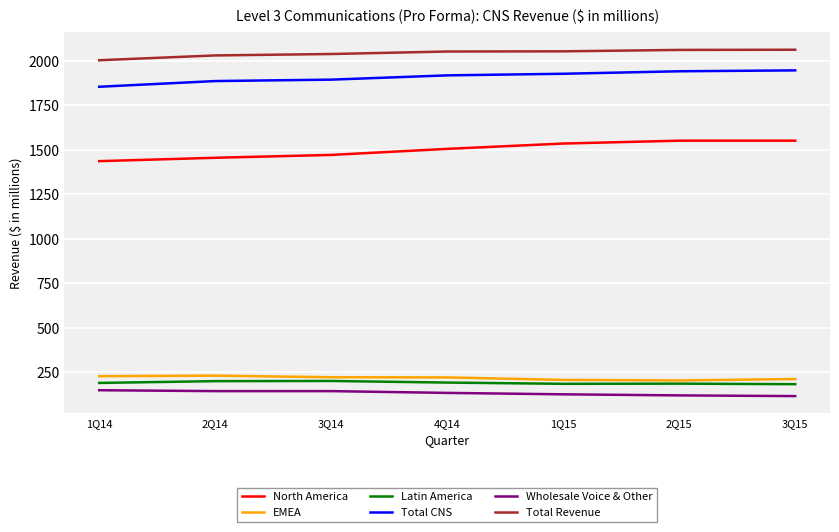

List the series in order of their peak value, highest first.

Total Revenue, Total CNS, North America, EMEA, Latin America, Wholesale Voice & Other